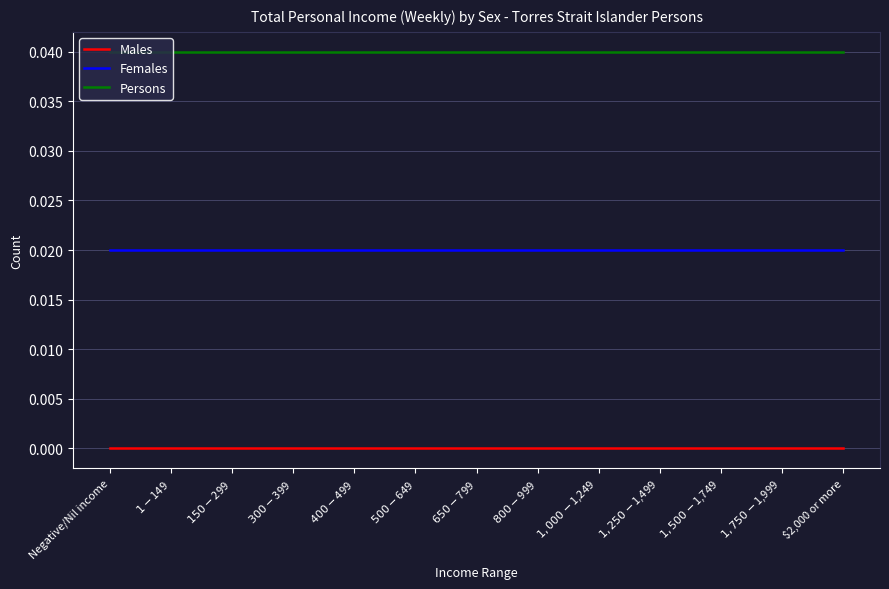

Reading left to right, transcribe all the data shown in this chart.

Males: Negative/Nil income=0.0	$1-$149=0.0	$150-$299=0.0	$300-$399=0.0	$400-$499=0.0	$500-$649=0.0	$650-$799=0.0	$800-$999=0.0	$1,000-$1,249=0.0	$1,250-$1,499=0.0	$1,500-$1,749=0.0	$1,750-$1,999=0.0	$2,000 or more=0.0
Females: Negative/Nil income=0.0	$1-$149=0.0	$150-$299=0.0	$300-$399=0.0	$400-$499=0.0	$500-$649=0.0	$650-$799=0.0	$800-$999=0.0	$1,000-$1,249=0.0	$1,250-$1,499=0.0	$1,500-$1,749=0.0	$1,750-$1,999=0.0	$2,000 or more=0.0
Persons: Negative/Nil income=0.0	$1-$149=0.0	$150-$299=0.0	$300-$399=0.0	$400-$499=0.0	$500-$649=0.0	$650-$799=0.0	$800-$999=0.0	$1,000-$1,249=0.0	$1,250-$1,499=0.0	$1,500-$1,749=0.0	$1,750-$1,999=0.0	$2,000 or more=0.0